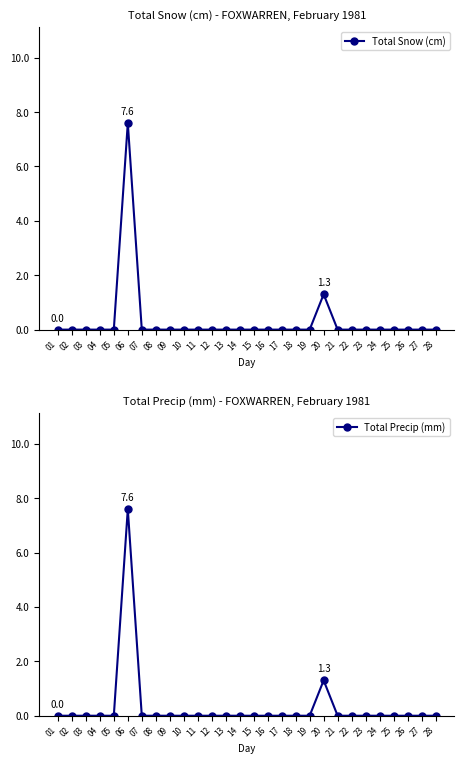

Rank the series by their maximum value, from highest to lowest.

Total Snow (cm), Total Precip (mm)